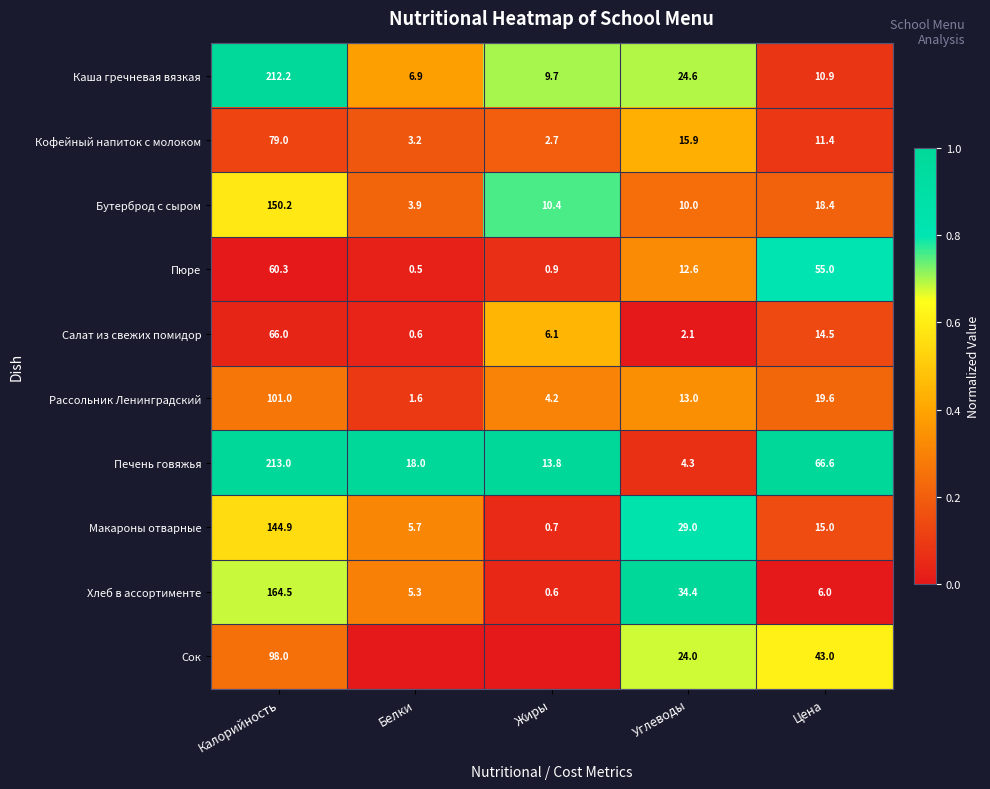

The Макароны отварные series shows 2.8 at Белки. True or false?

False